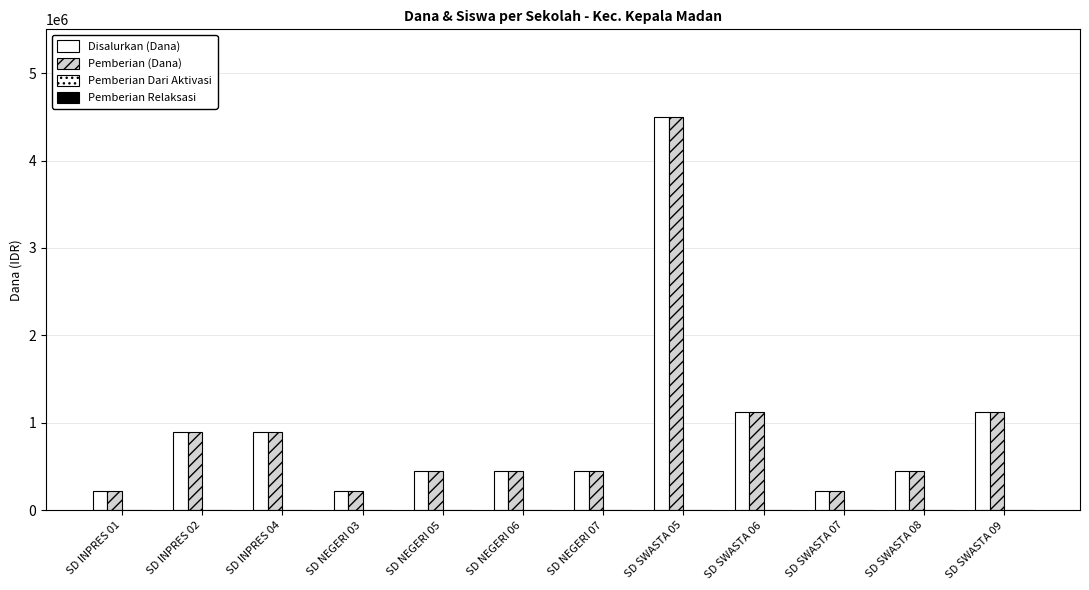

Are the bars grouped side by side (vs. stacked)?

Yes